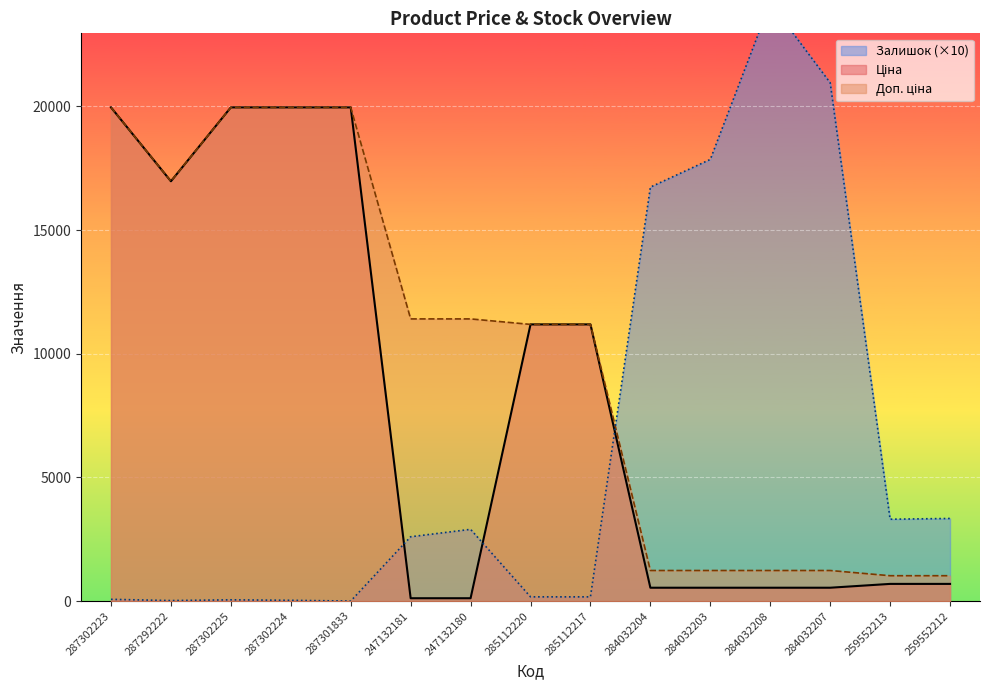

Where is the first local minimum for Доп. ціна?

287292222